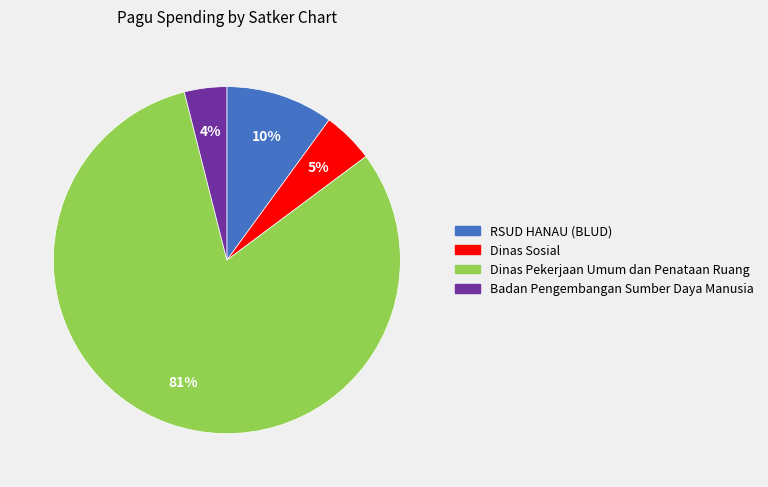

The RSUD HANAU (BLUD) slice represents 4% of the pie. True or false?

False